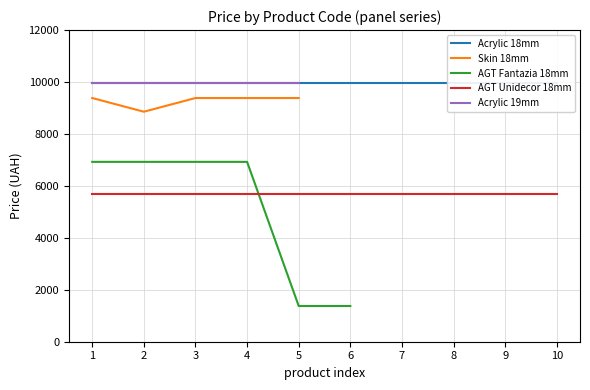

At which category is the sum across all series the highest?

1